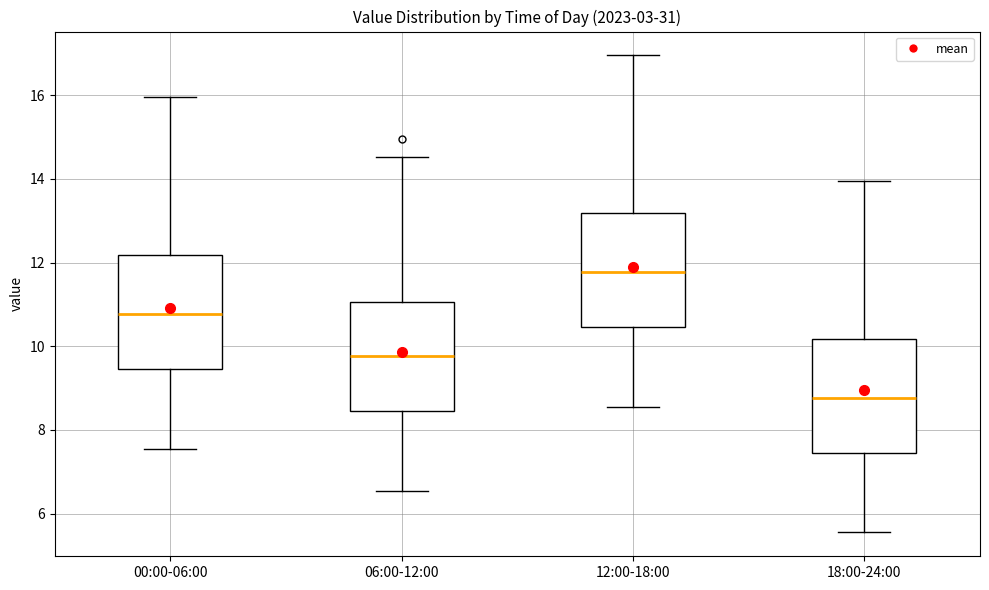

Reading left to right, transcribe this box plot: for each box, give where its median line is, the range the box spans, and where its two whiskers end, as read against the y-axis. The values are not printed on the chart, so give them approximately, as read against the axis.

00:00-06:00: median 10.8, box 9.4 to 12.2, whiskers 7.6 to 16.0
06:00-12:00: median 9.8, box 8.4 to 11.0, whiskers 6.6 to 14.6
12:00-18:00: median 11.8, box 10.4 to 13.2, whiskers 8.6 to 17.0
18:00-24:00: median 8.8, box 7.4 to 10.2, whiskers 5.6 to 14.0